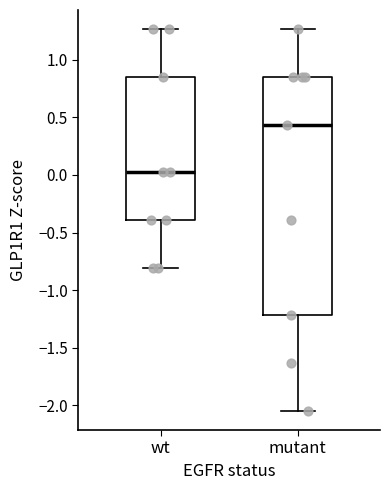

Reading left to right, read every box against the y-axis: the position of its median line, the range the box covers, and the ends of its whiskers. The values are not printed on the chart, so give them approximately, as read against the axis.

wt: median 0.00, box -0.40 to 0.85, whiskers -0.80 to 1.25
mutant: median 0.45, box -1.20 to 0.85, whiskers -2.05 to 1.25